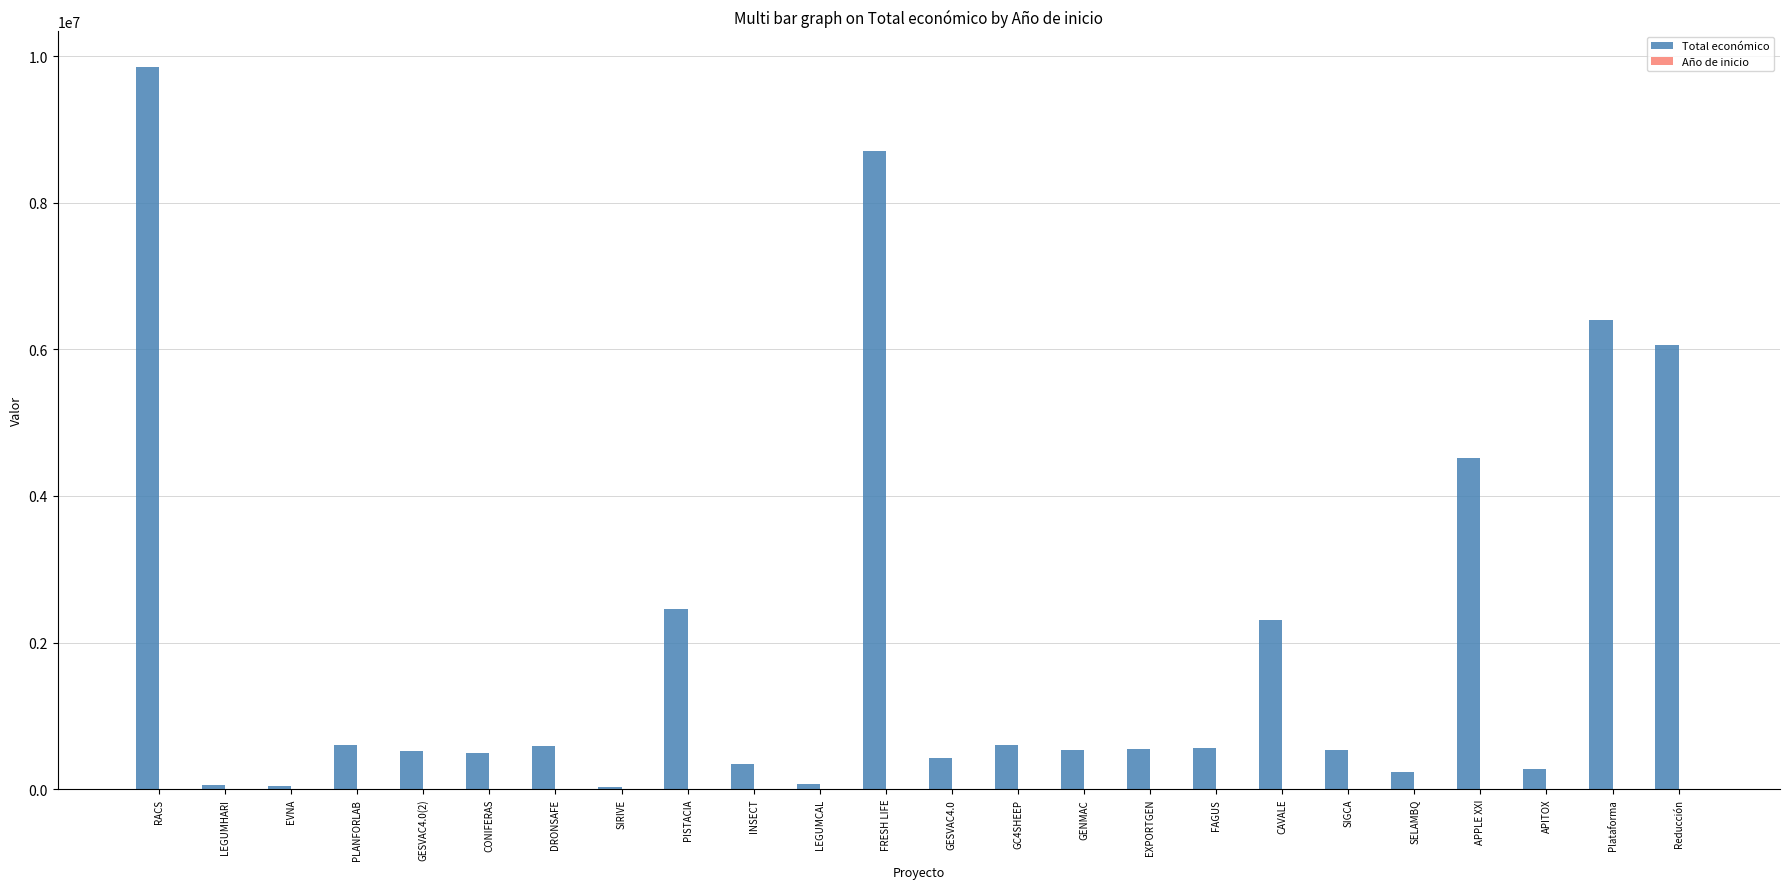

What is the maximum value shown in the chart?

9847932